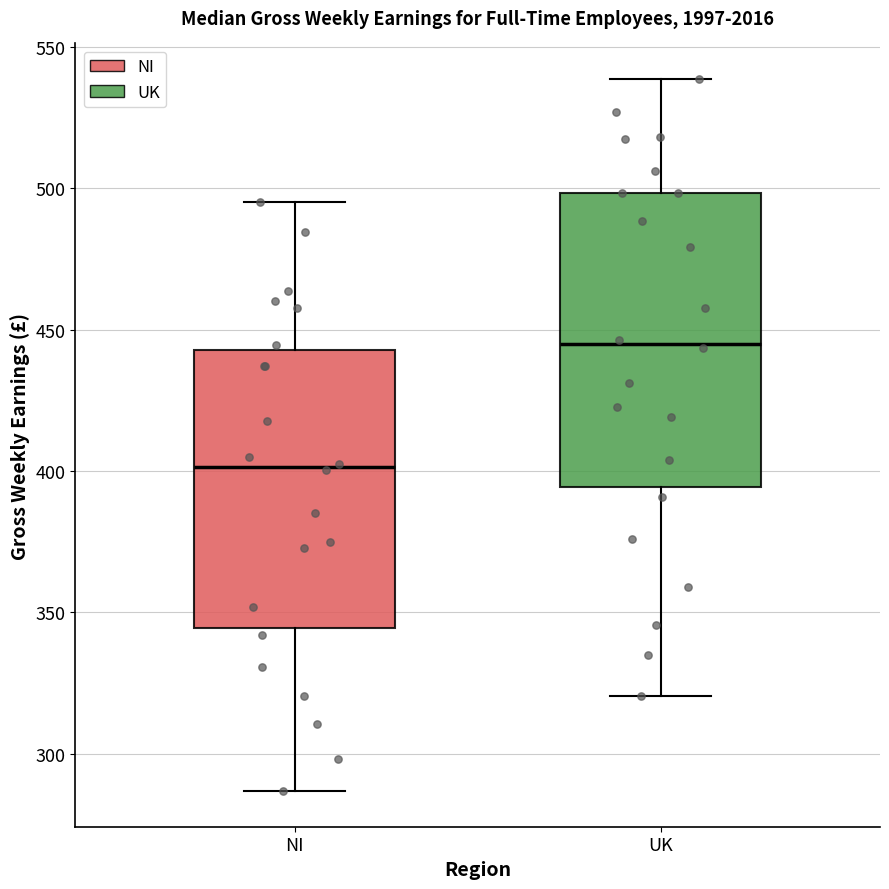

Reading left to right, read every box against the y-axis: the position of its median line, the range the box covers, and the ends of its whiskers. The values are not printed on the chart, so give them approximately, as read against the axis.

NI: median 400, box 345 to 445, whiskers 285 to 495
UK: median 445, box 395 to 500, whiskers 320 to 540